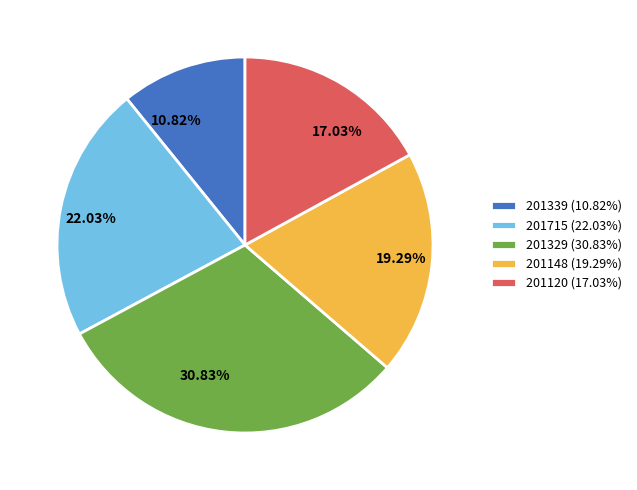

To the nearest percent, what is the difference between the 201329 and 201339 slice percentages?

20%